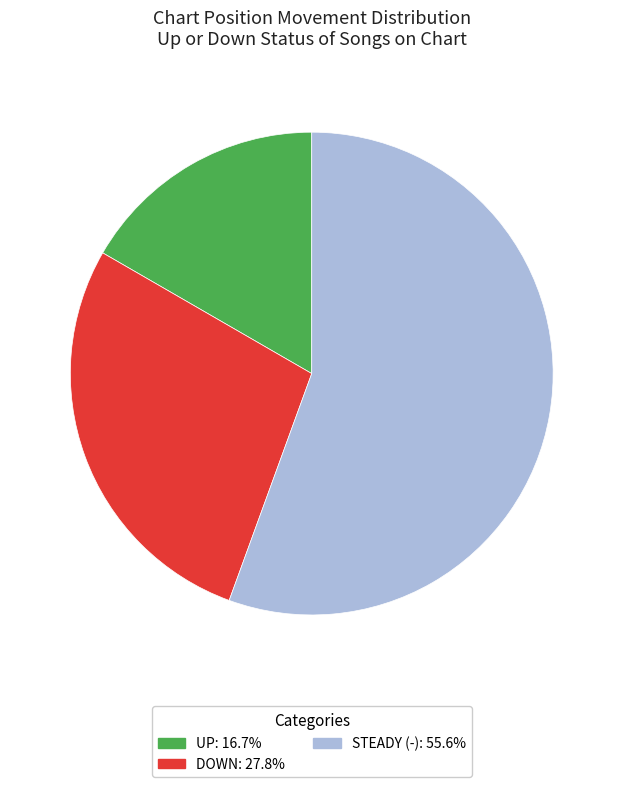

Is there any slice that represents more than half of the pie?

Yes